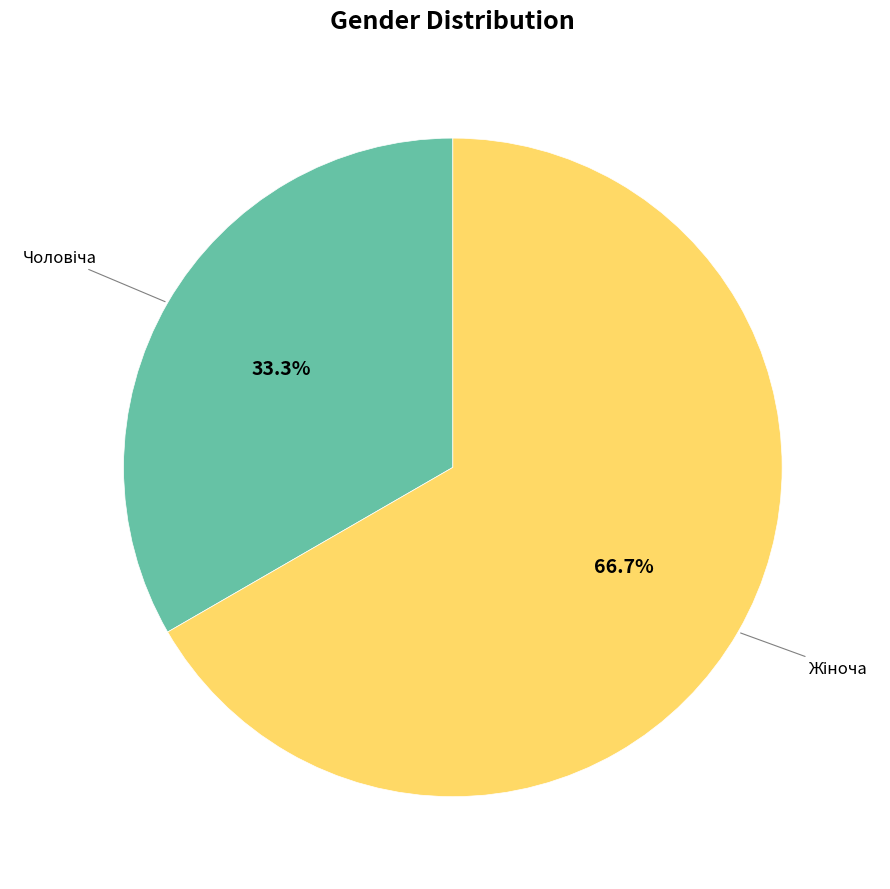

Is there a majority slice in this chart?

Yes